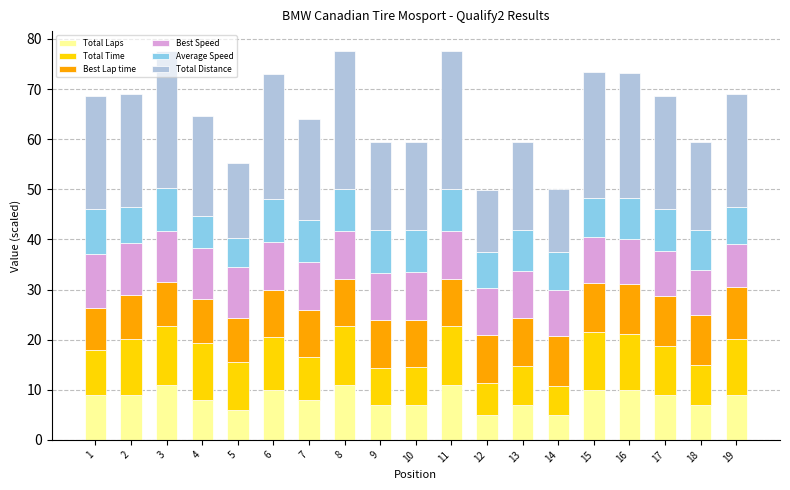

What is the total value across all series at 7?

63.9